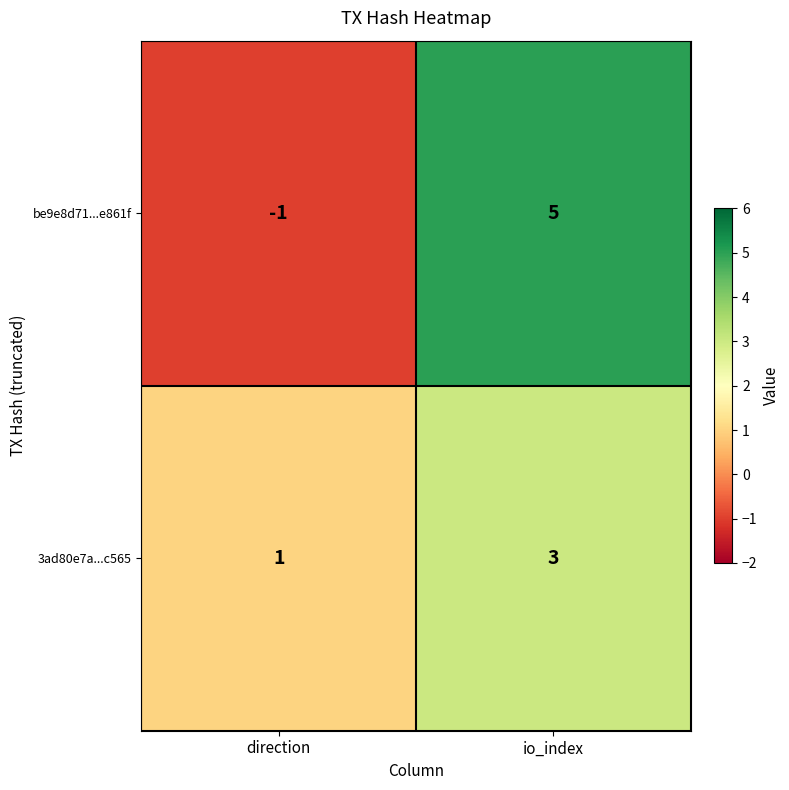

Which series has the widest spread of values?

be9e8d71...e861f